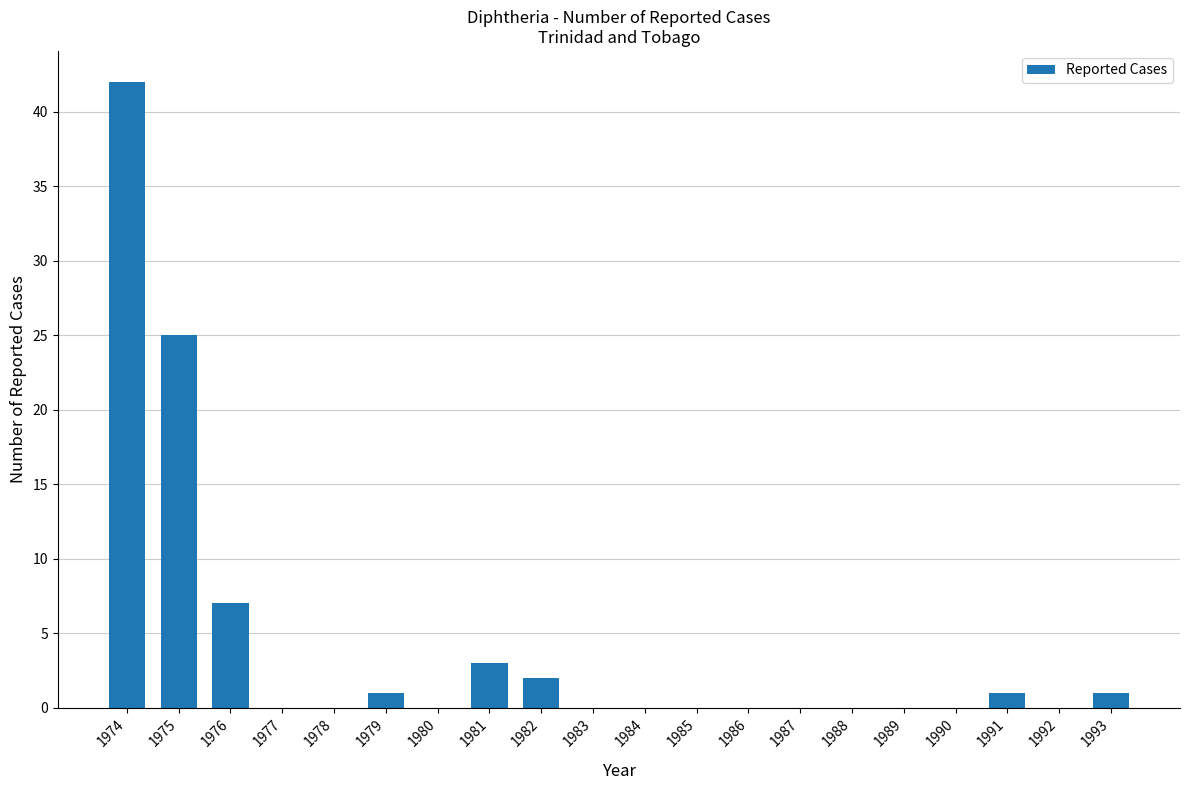

Where is the data nearest to the value 21?

1975